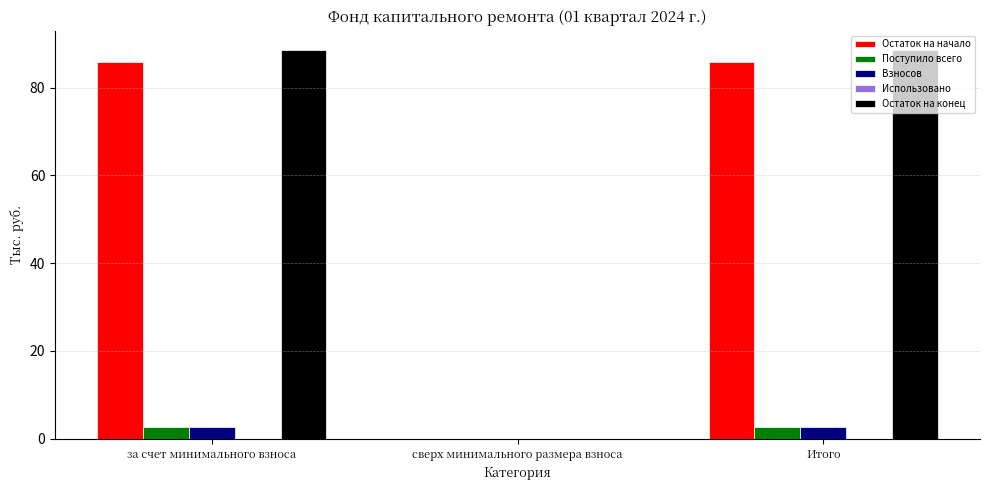

Is the value of Остаток на конец at Итого greater than the value of Поступило всего at сверх минимального размера взноса?

Yes